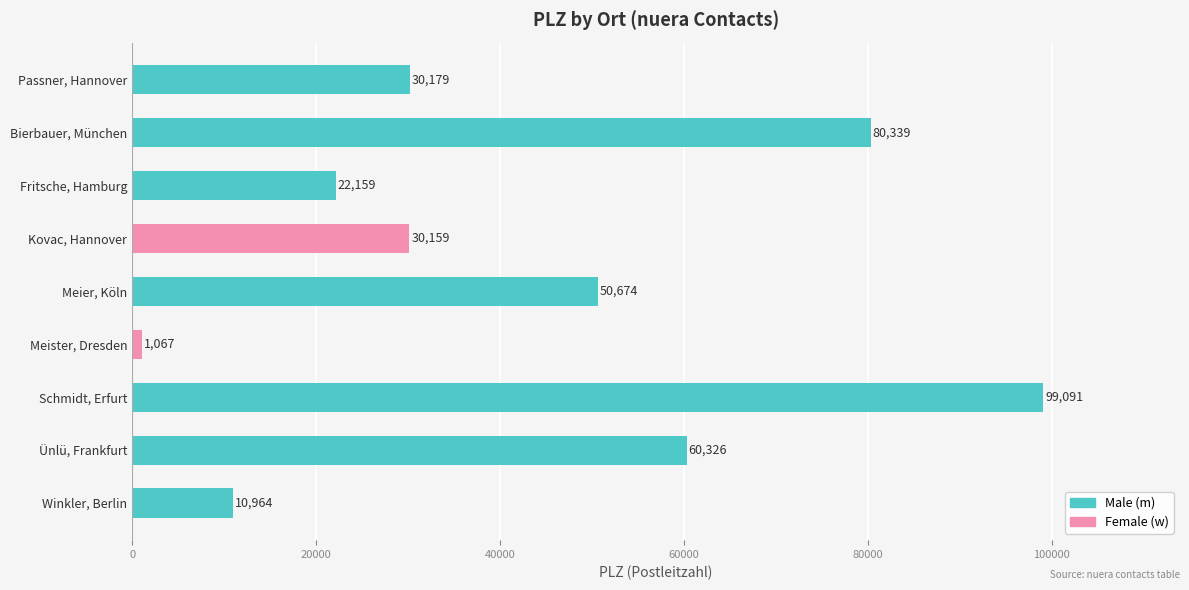

What is the value of the 7th bar from the top?

99091